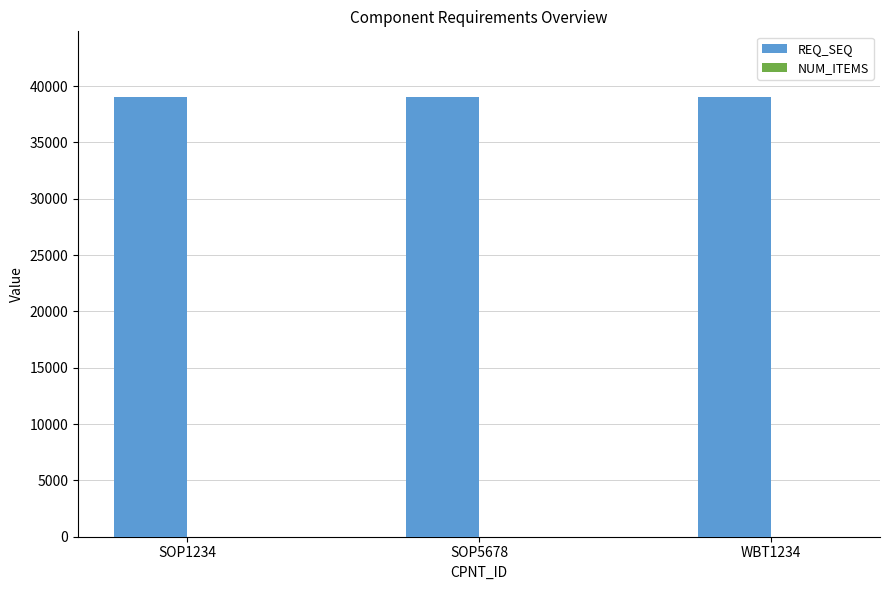

What is the greatest value displayed?

39002